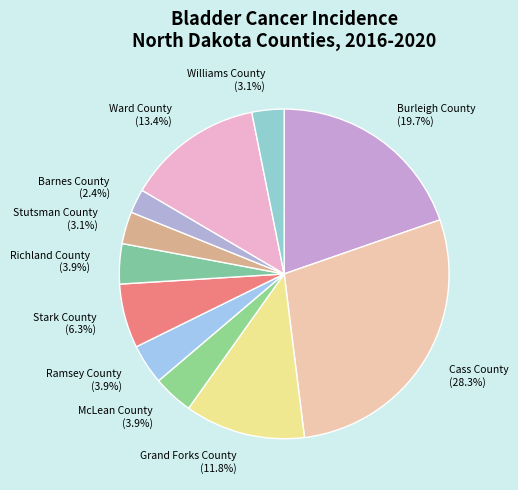

Which slice is the largest?

Cass County